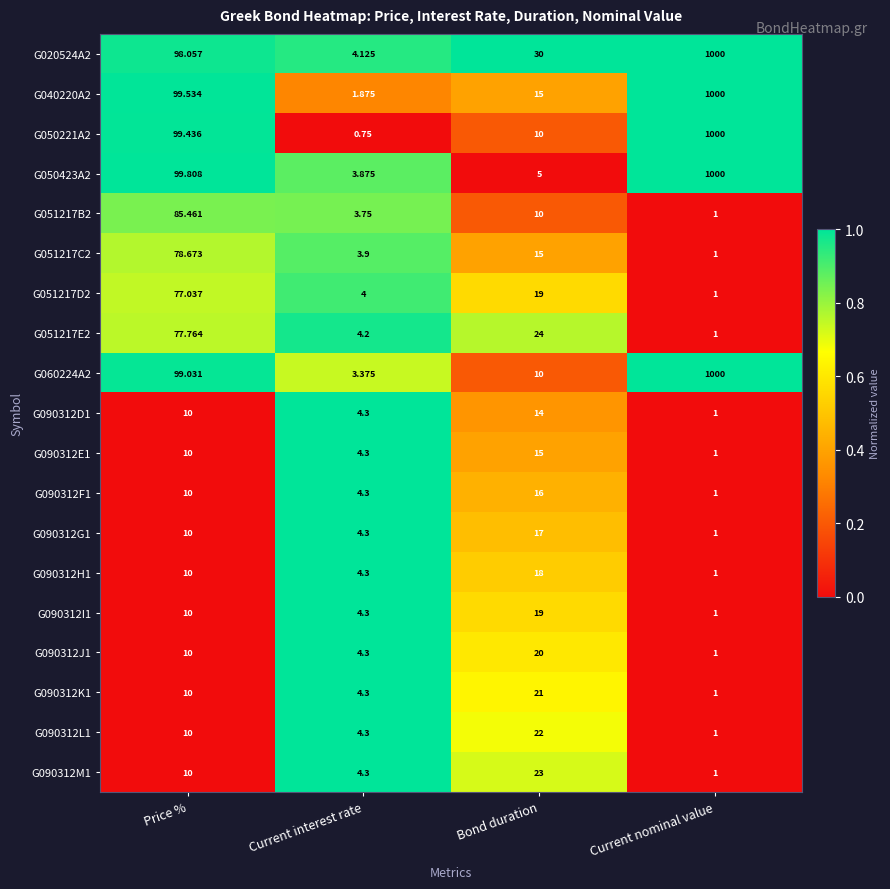

What is the total value across all series at Bond duration?

323.0